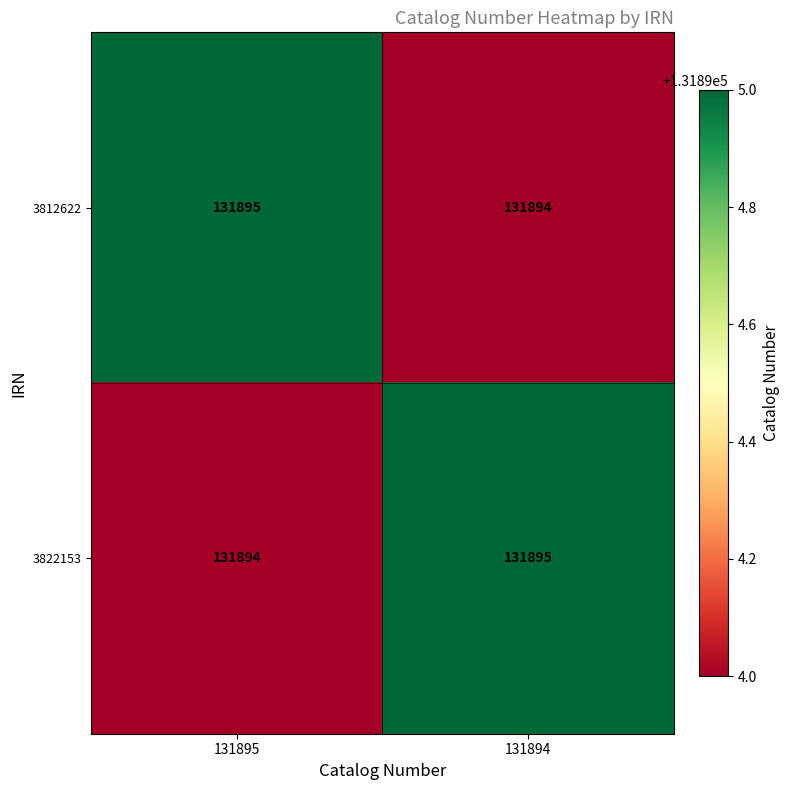

Rank the series at 131894 from lowest to highest value.

3812622, 3822153